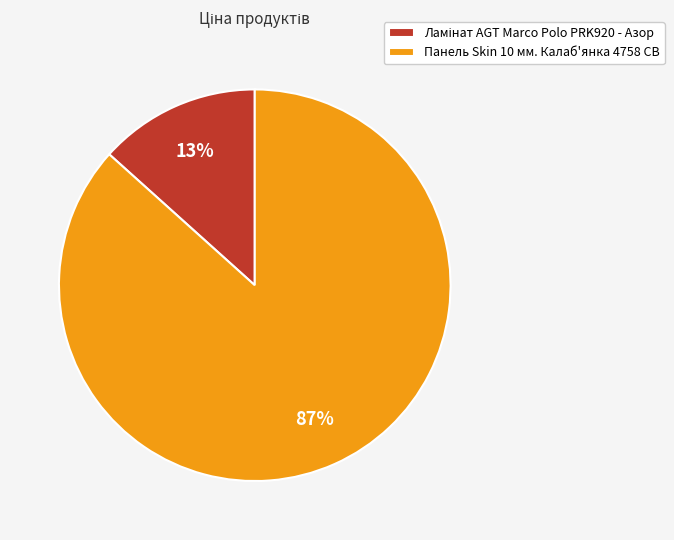

Is there a majority slice in this chart?

Yes